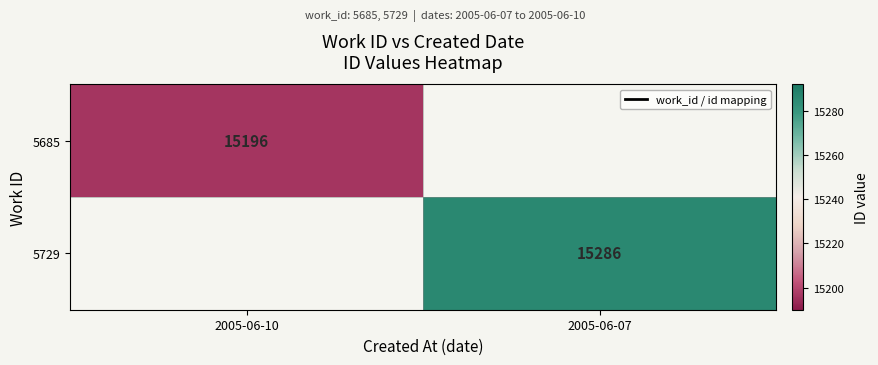

At how many categories does at least one series exceed 15209?

1